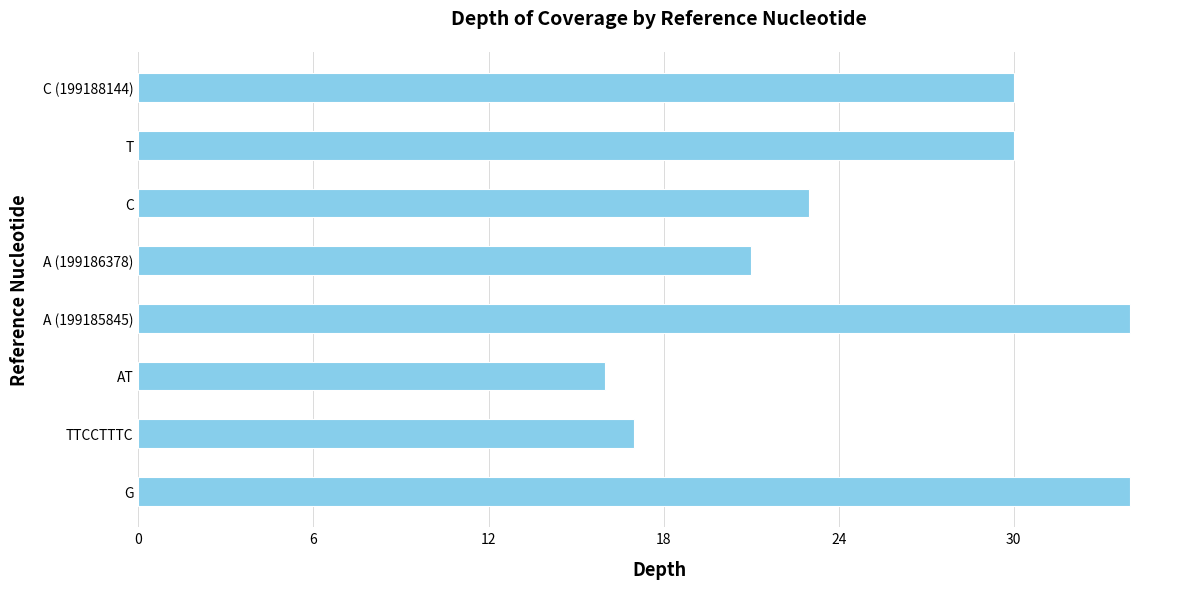

At which label is the value closest to 25?

C